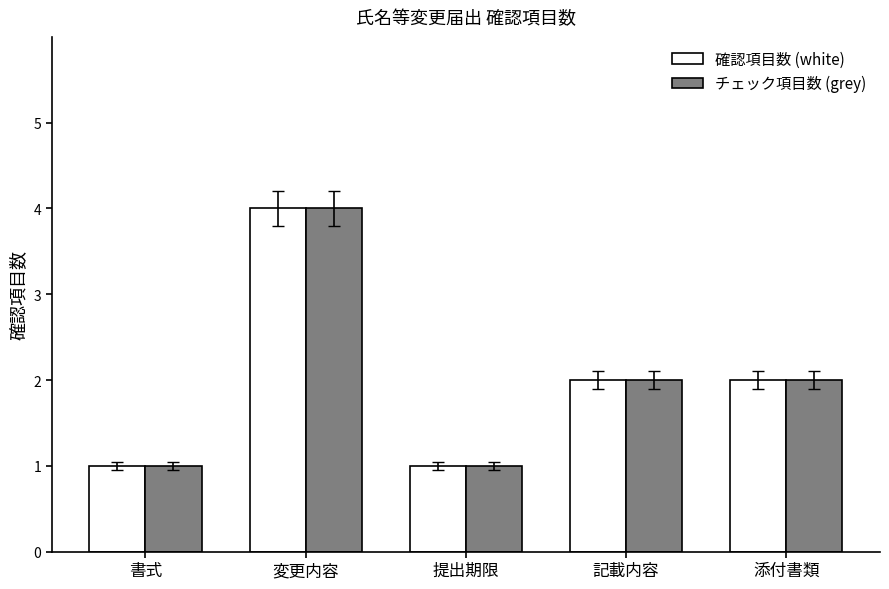

What is the maximum value for 確認項目数 (white)?

4